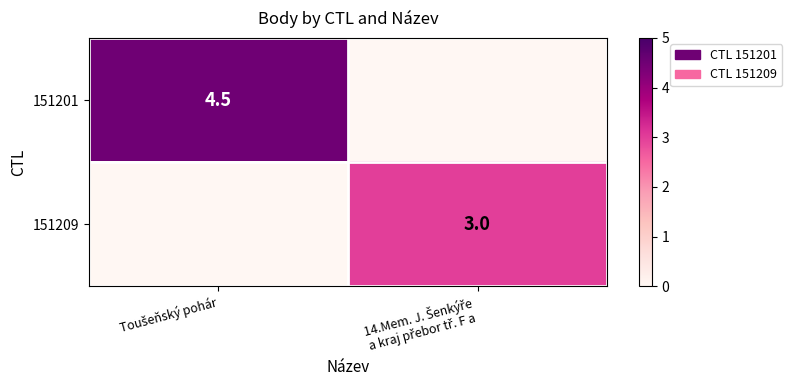

What is the sum of all 151209 values?

3.0